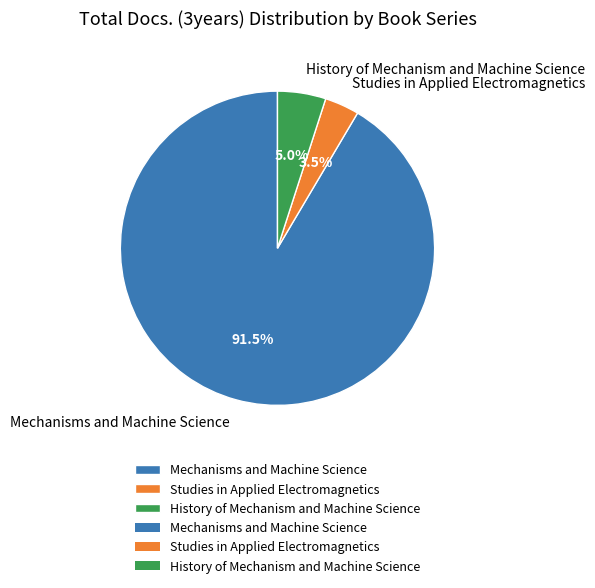

How many slices are in this pie chart?

3